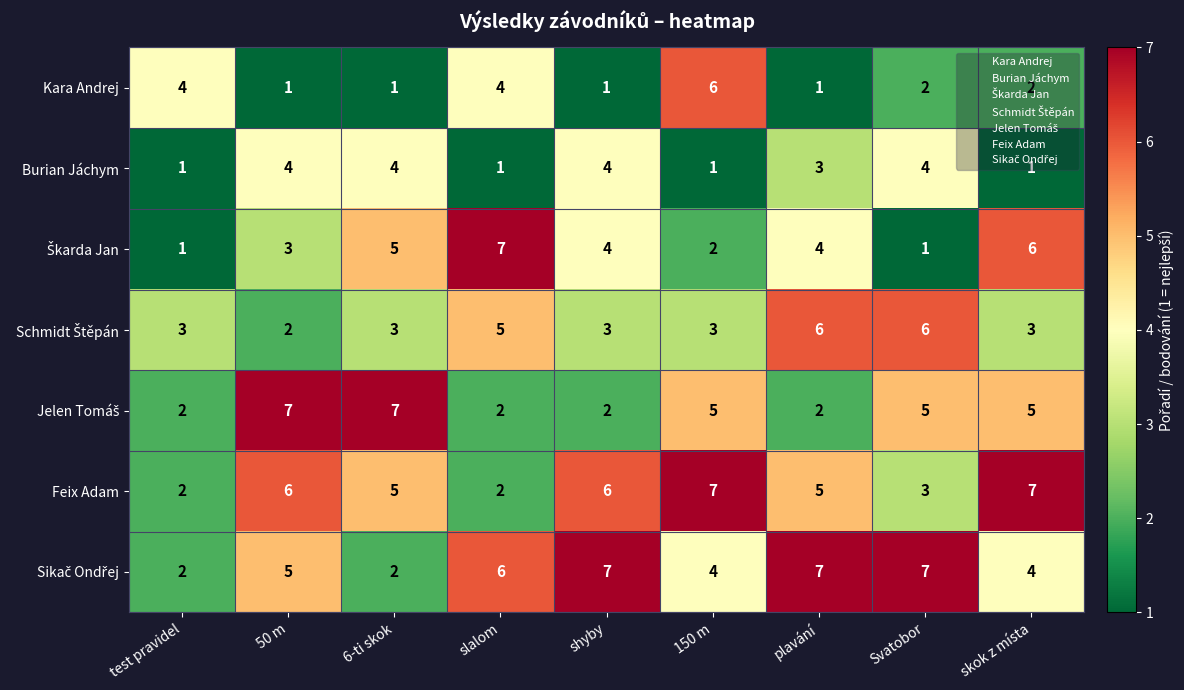

What is the total value across all series at Svatobor?

28